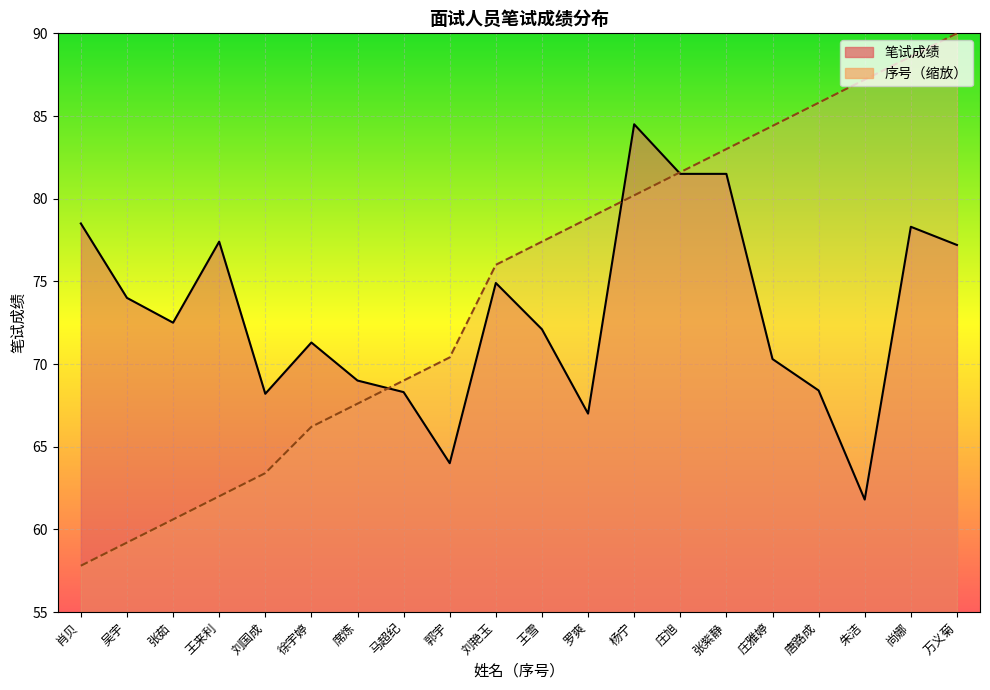

What is the maximum value shown in the chart?

90.0